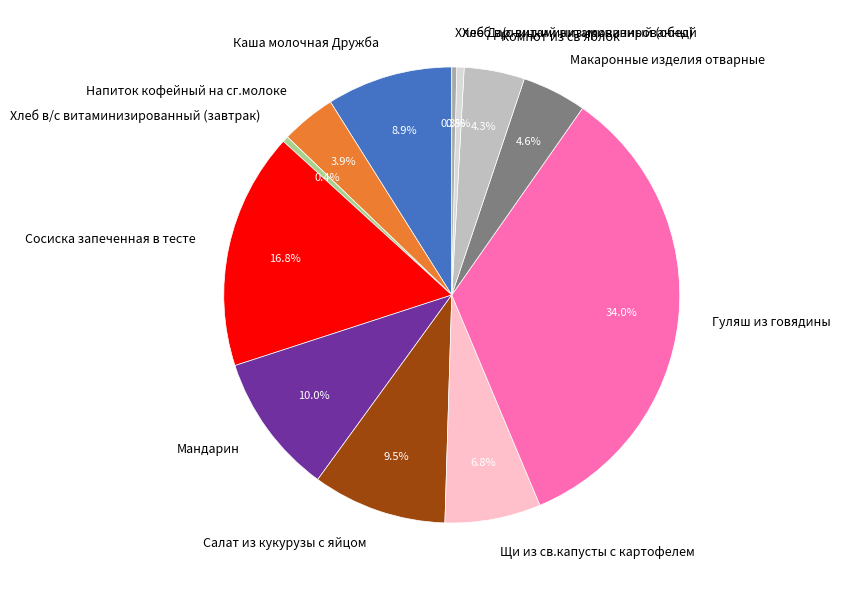

Is there any slice that represents more than half of the pie?

No